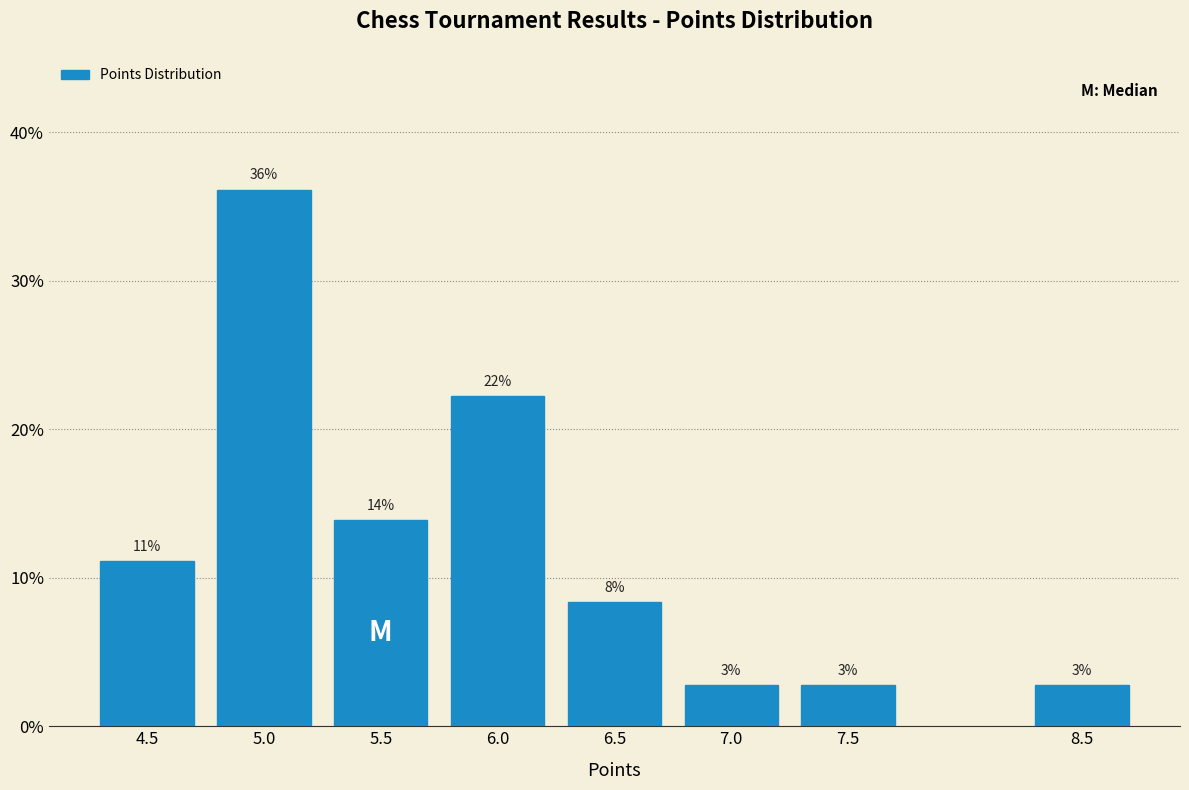

How many bars are there in total?

8